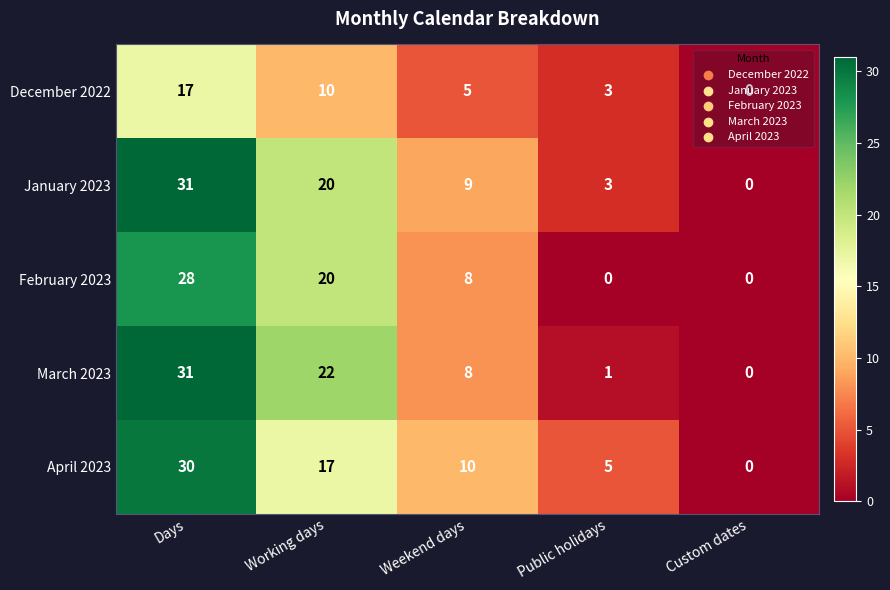

At which label is January 2023 closest to 15?

Working days